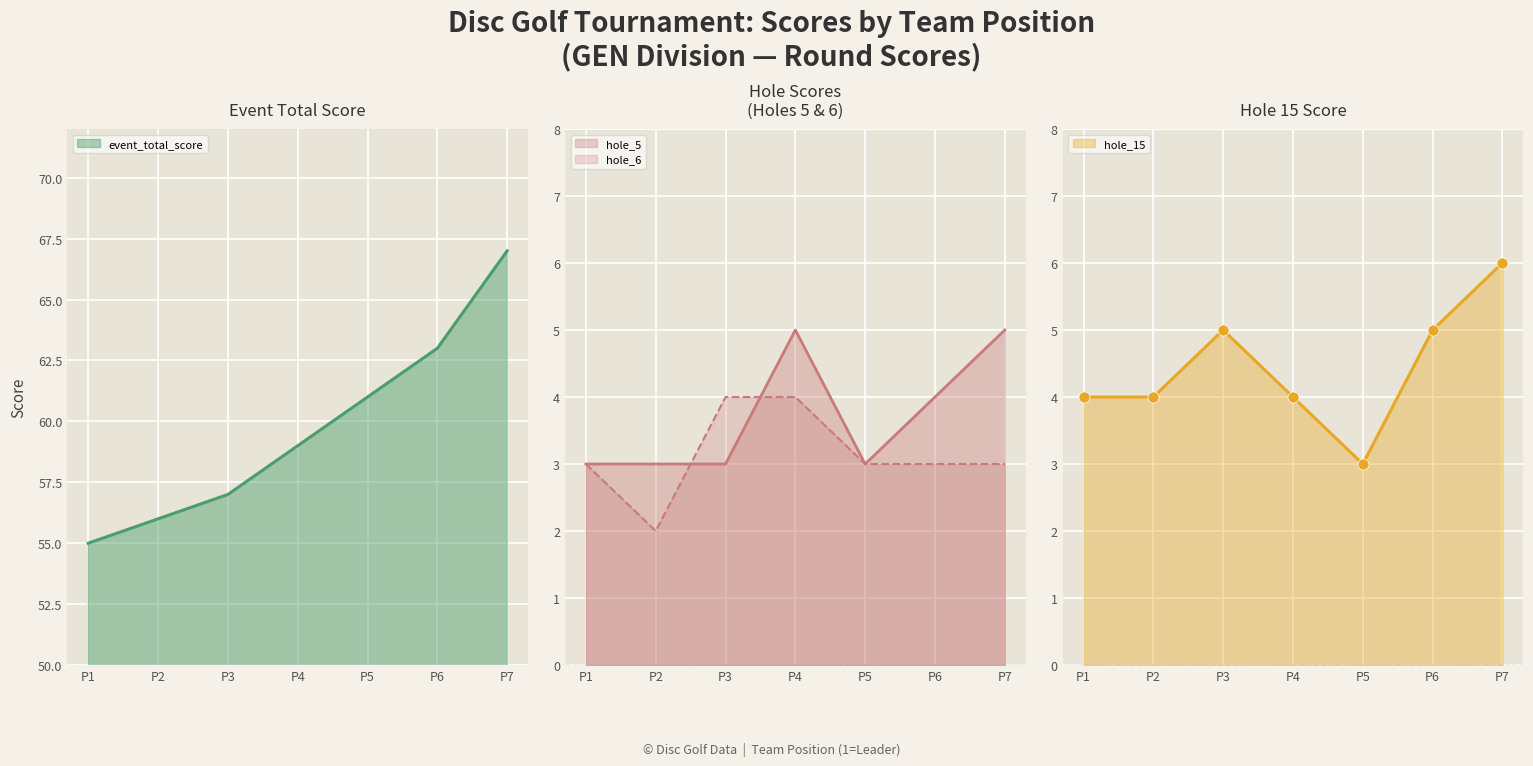

Does the chart display data point markers on the line(s)?

No